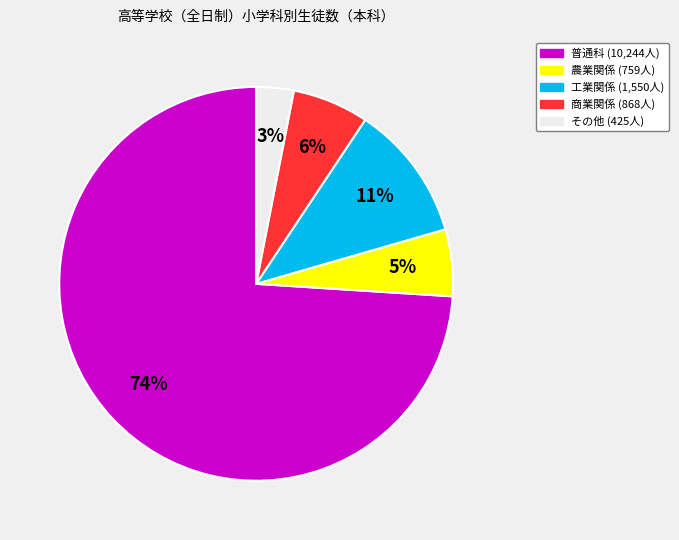

To the nearest percent, what is the average slice percentage?

20%